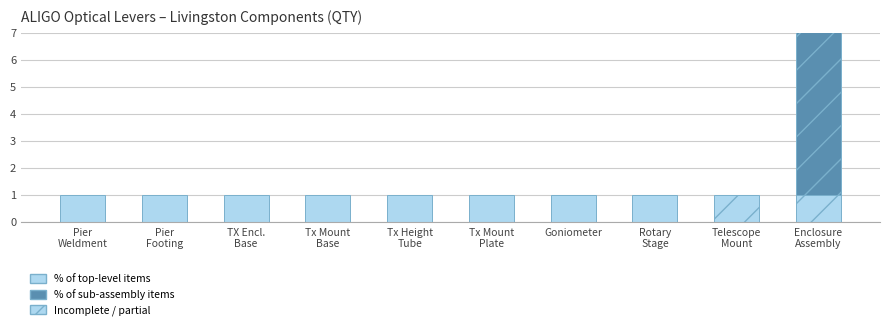

Count the number of categories in the chart.

10